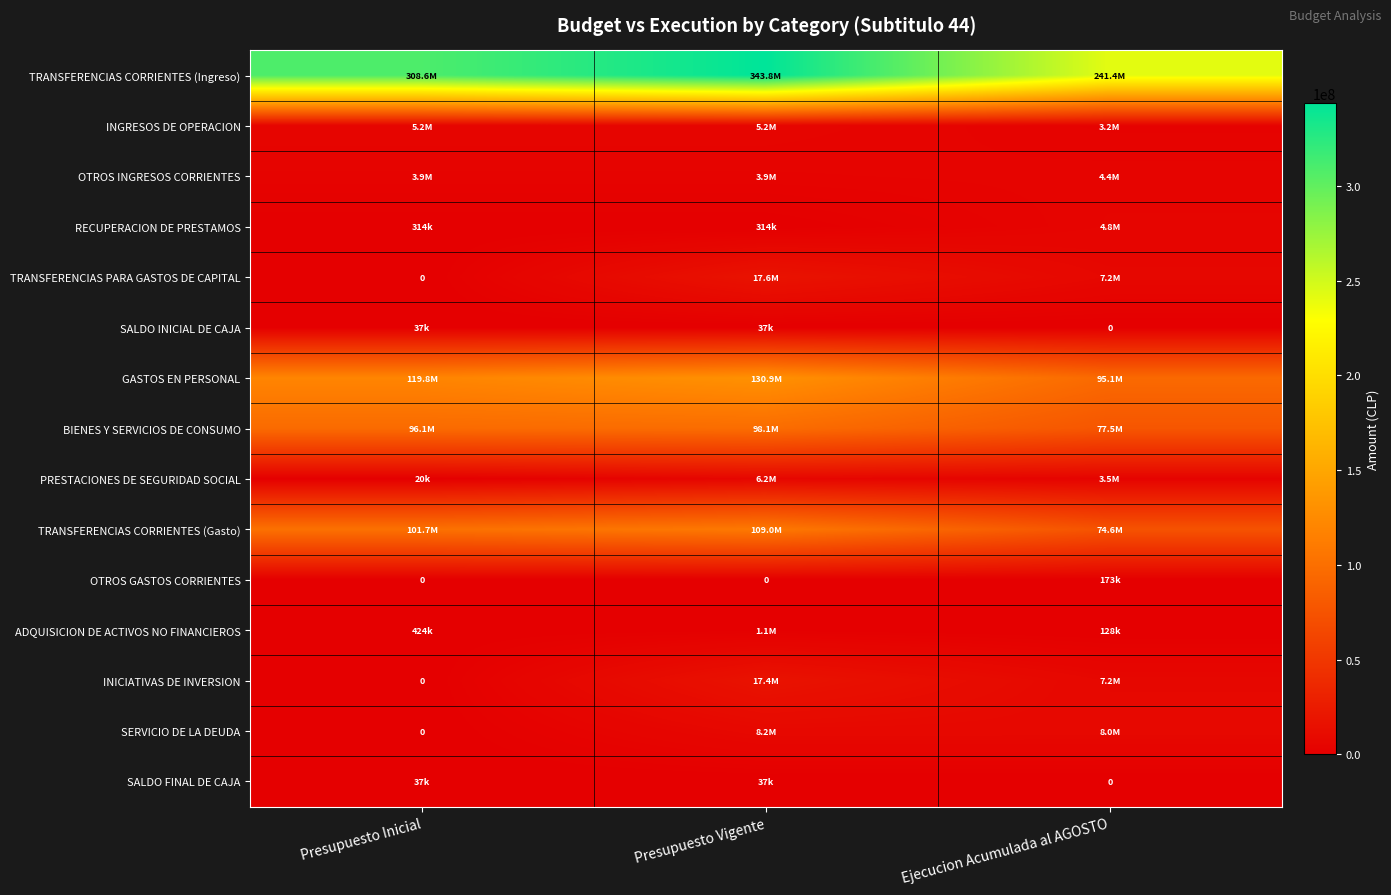

Which has a higher value, Ejecucion Acumulada al AGOSTO or Presupuesto Vigente?

Presupuesto Vigente